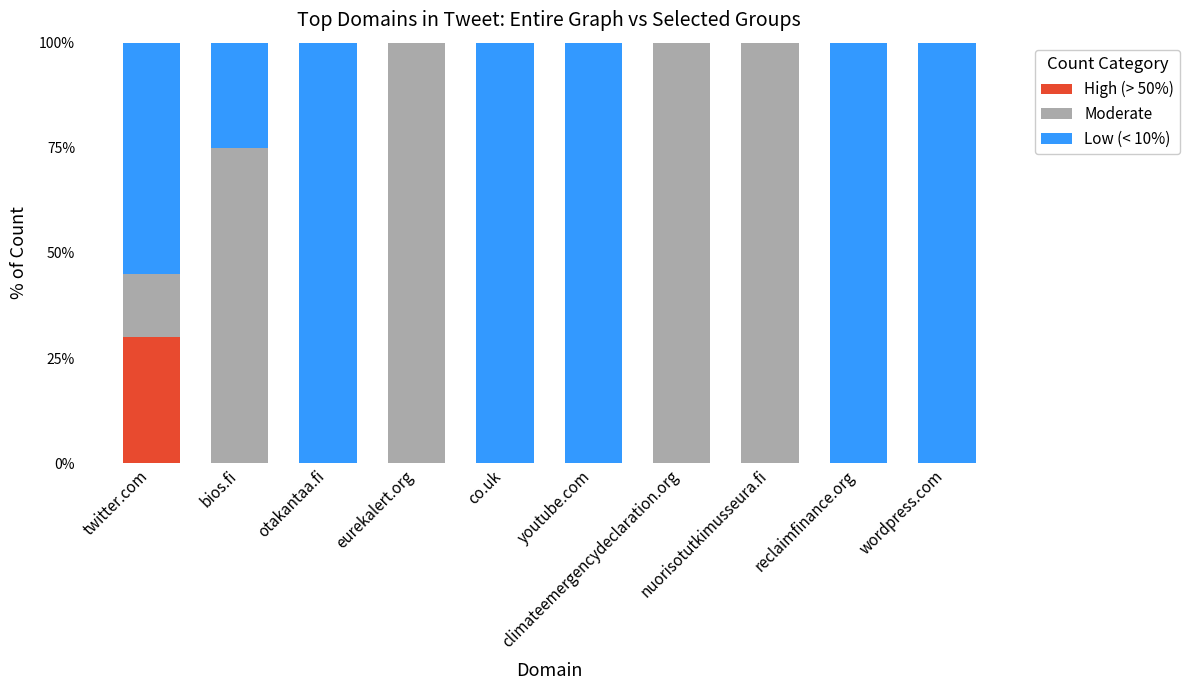

What is the highest value of the High (> 50%) series?

30